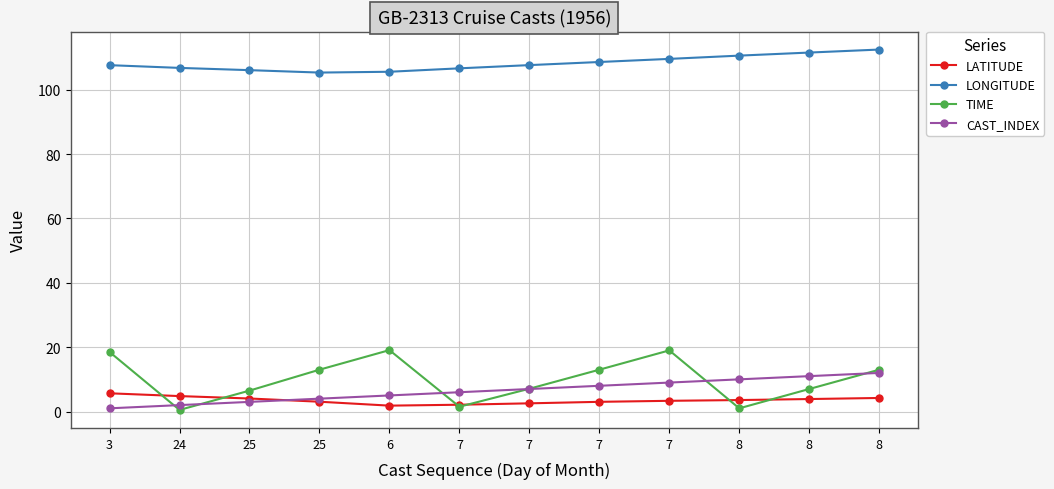

The TIME series shows 3.7 at 25. True or false?

False